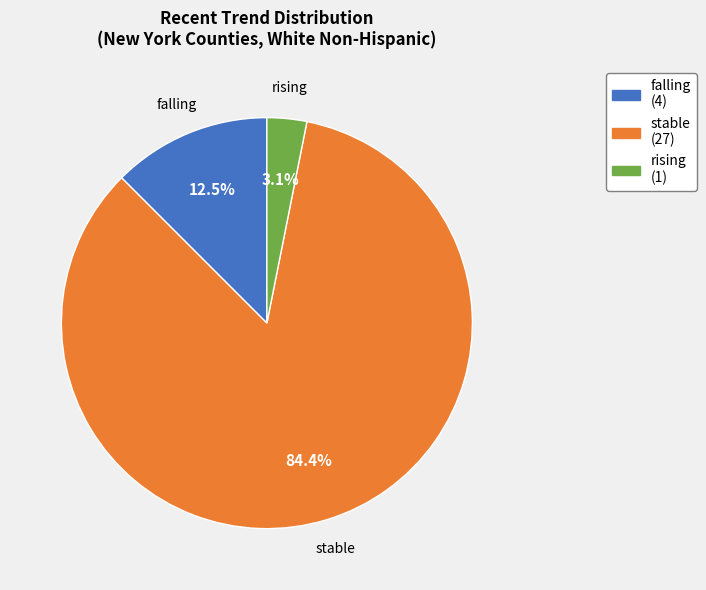

Does stable account for over 50% of the chart?

Yes